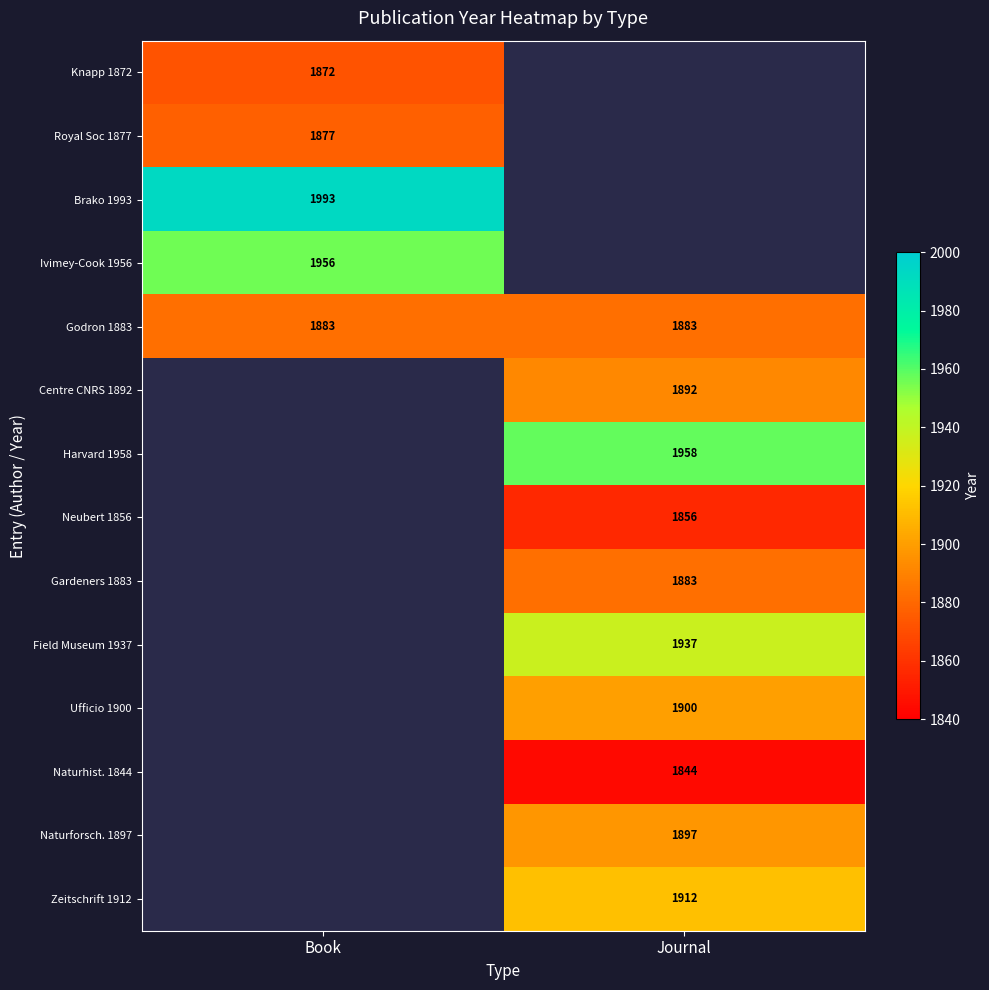

What is the difference between the highest and lowest values at Book?

121.0